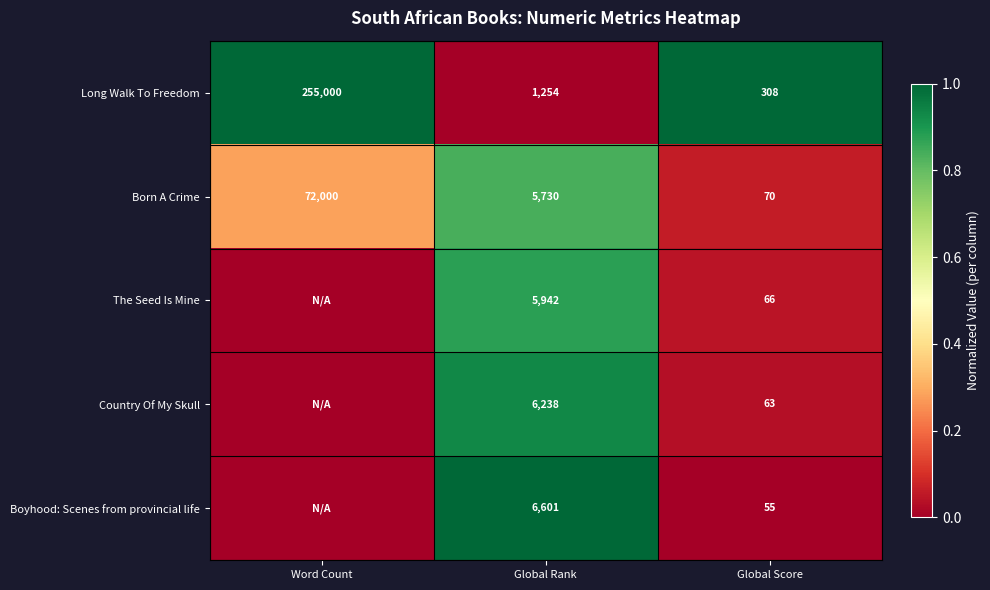

What is the total value across all series at Global Rank?

25765